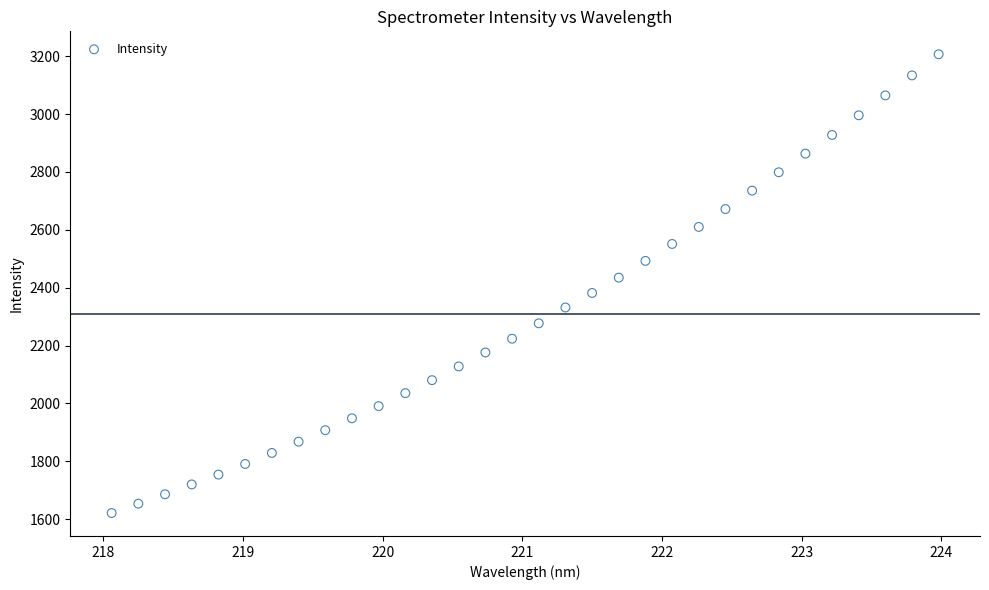

What is the range of X values (max minus min)?

5.9